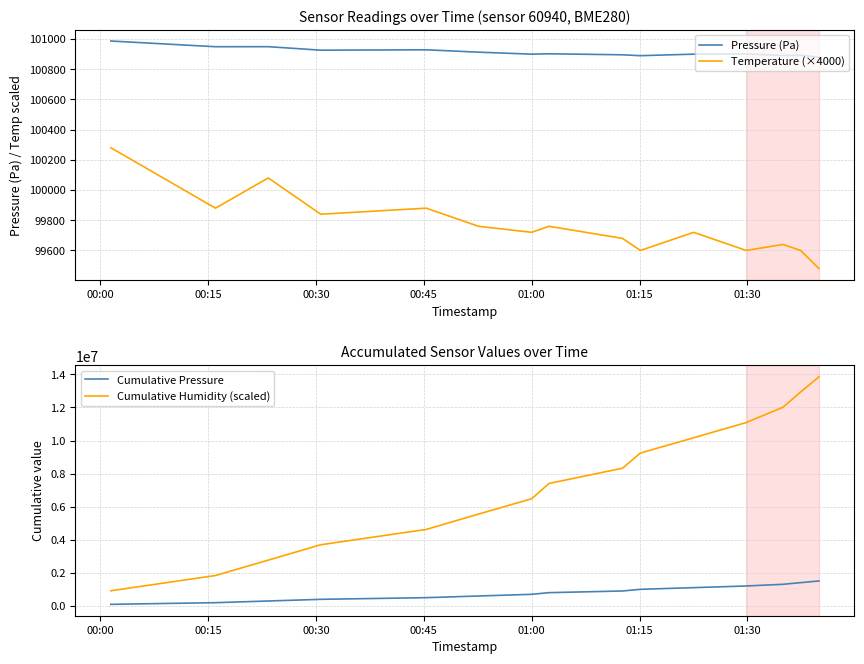

How many interior local valleys does the Temperature (×4000) series have?

5